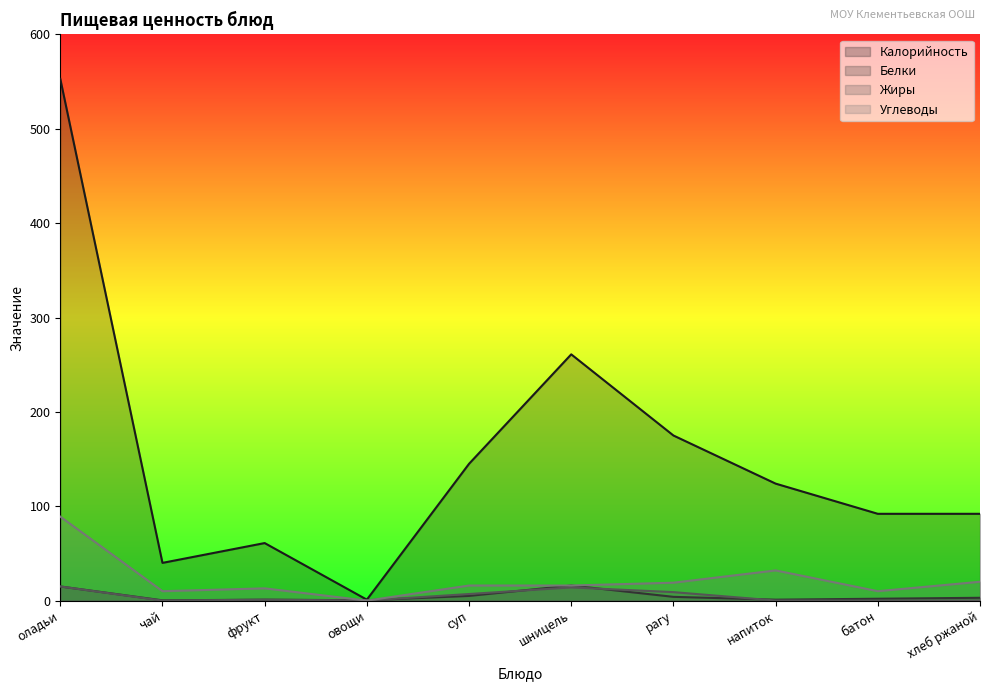

Where is the first local maximum for Калорийность?

фрукт